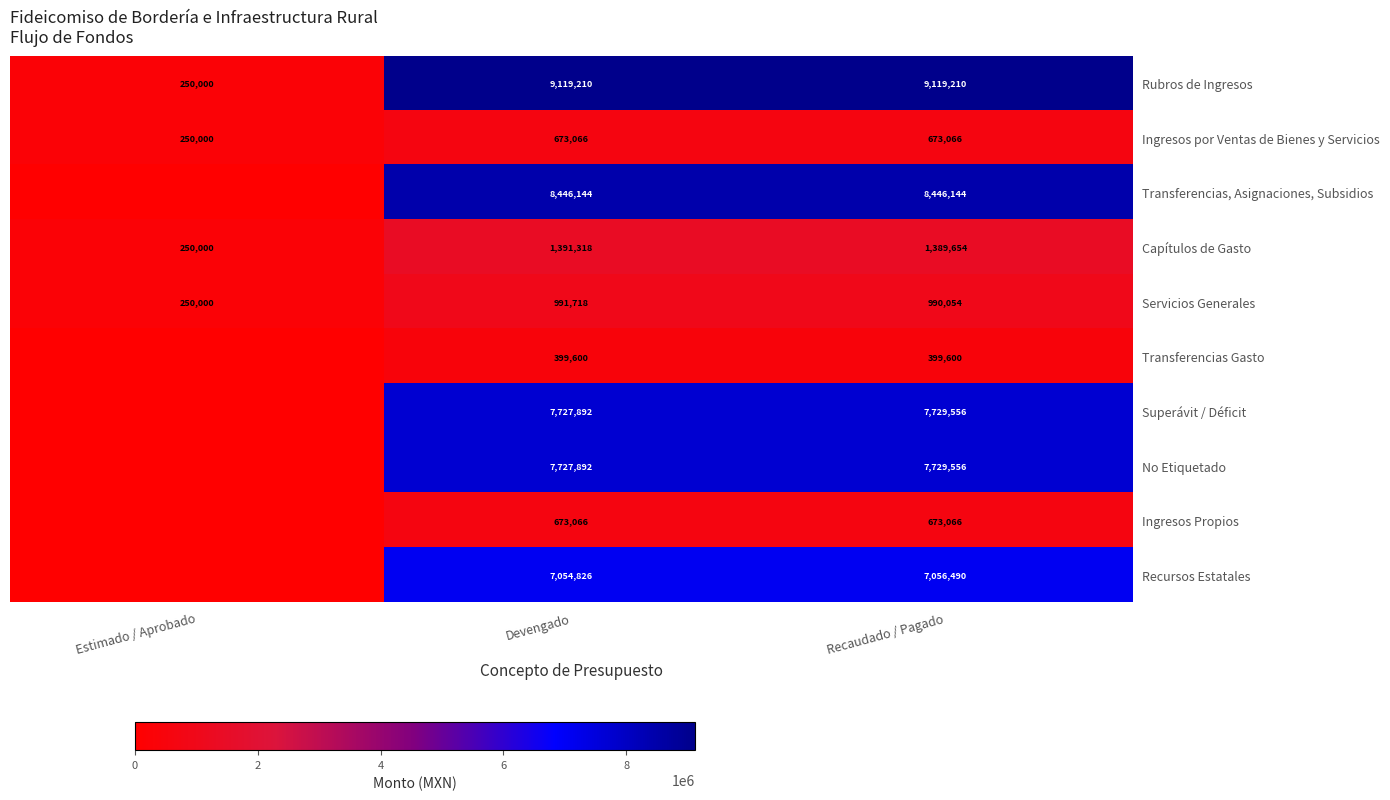

What is the difference between the highest and lowest values at Devengado?

8719610